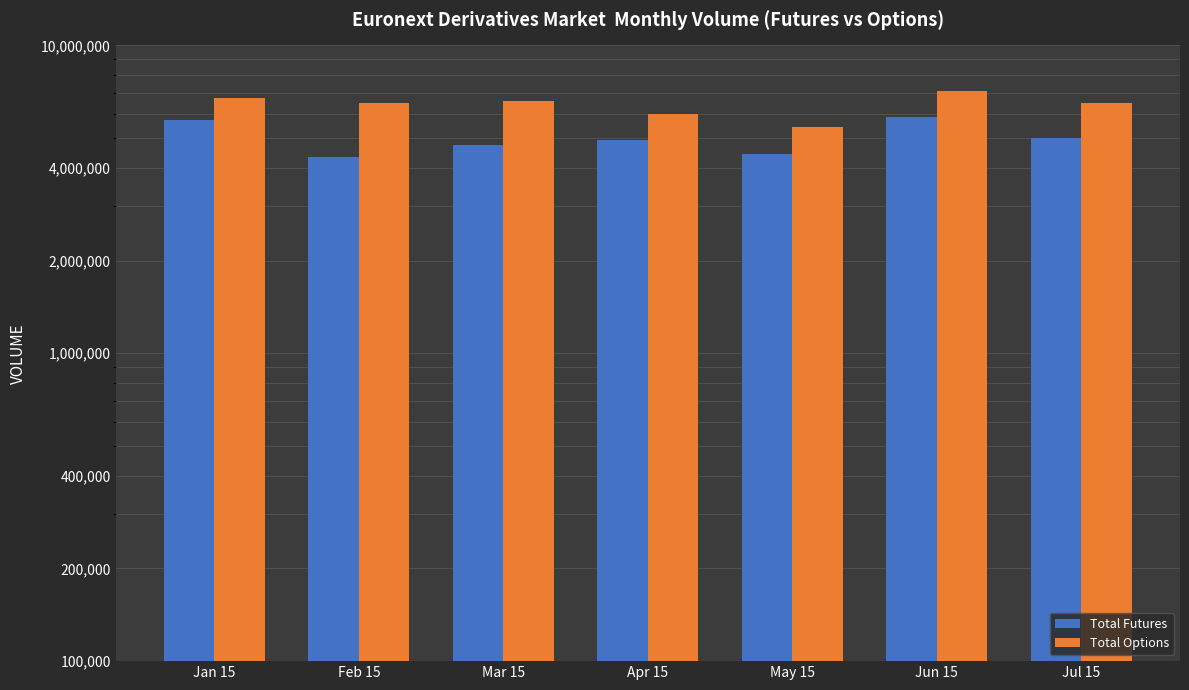

What is the greatest value displayed?

7114679